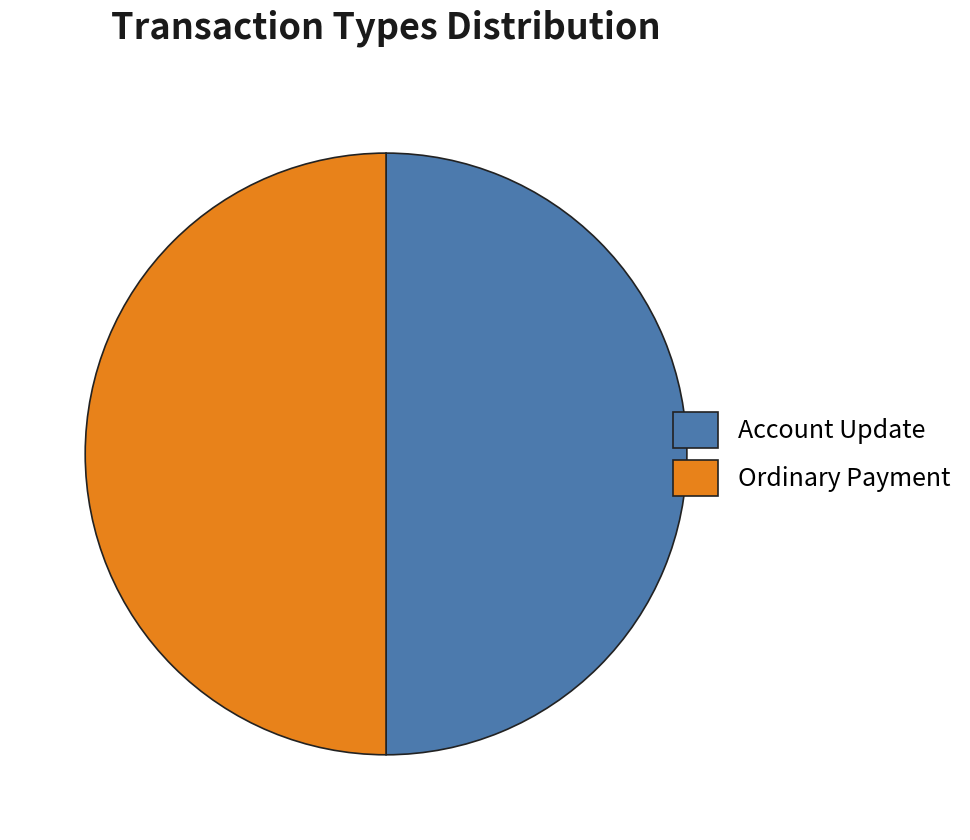

Do Ordinary Payment and Account Update together represent more than half of the pie?

Yes